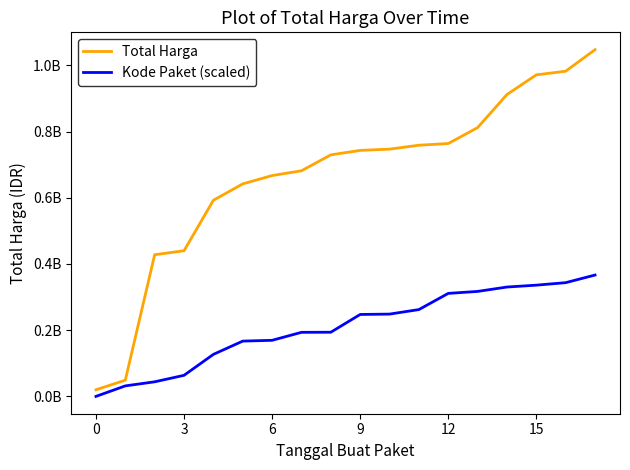

What is the sum of all Total Harga values?

11988153000.0